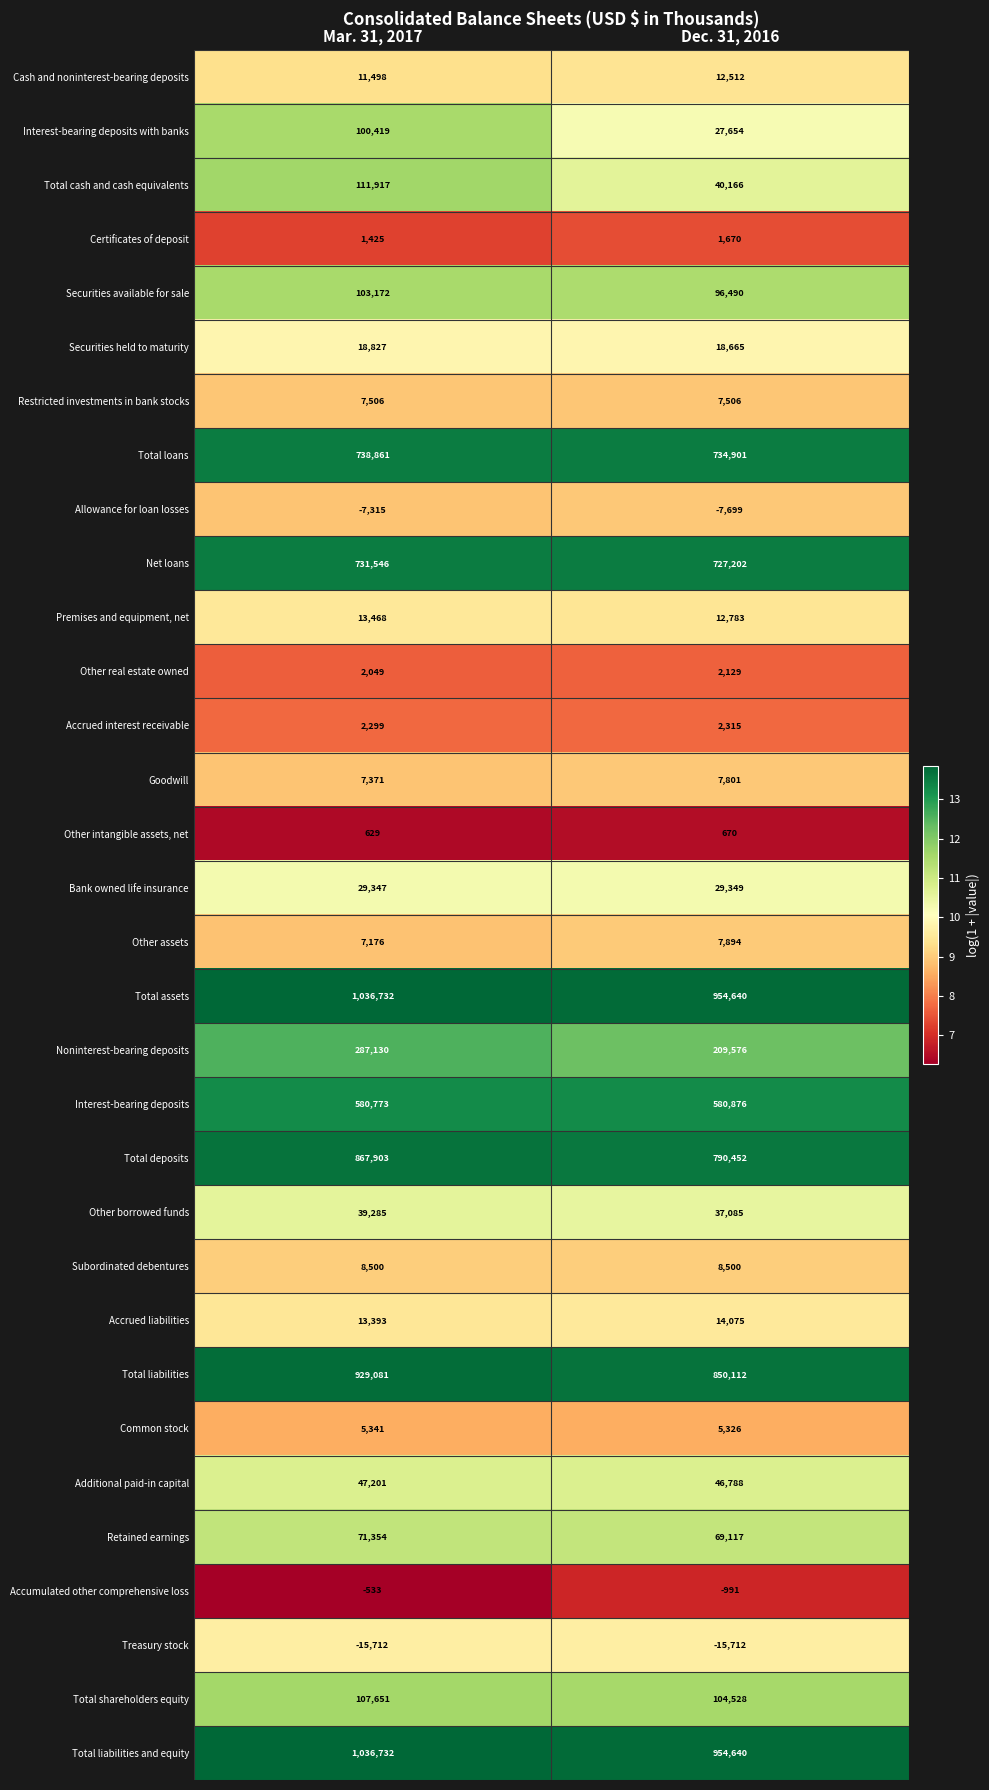

Where is Accrued interest receivable nearest to the value 2307?

Mar. 31, 2017